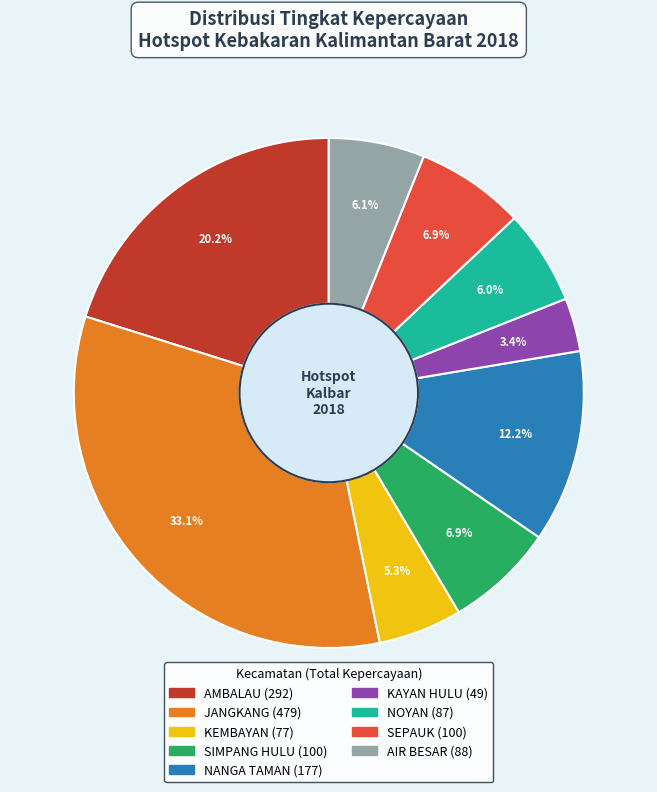

Is there any slice that represents more than half of the pie?

No